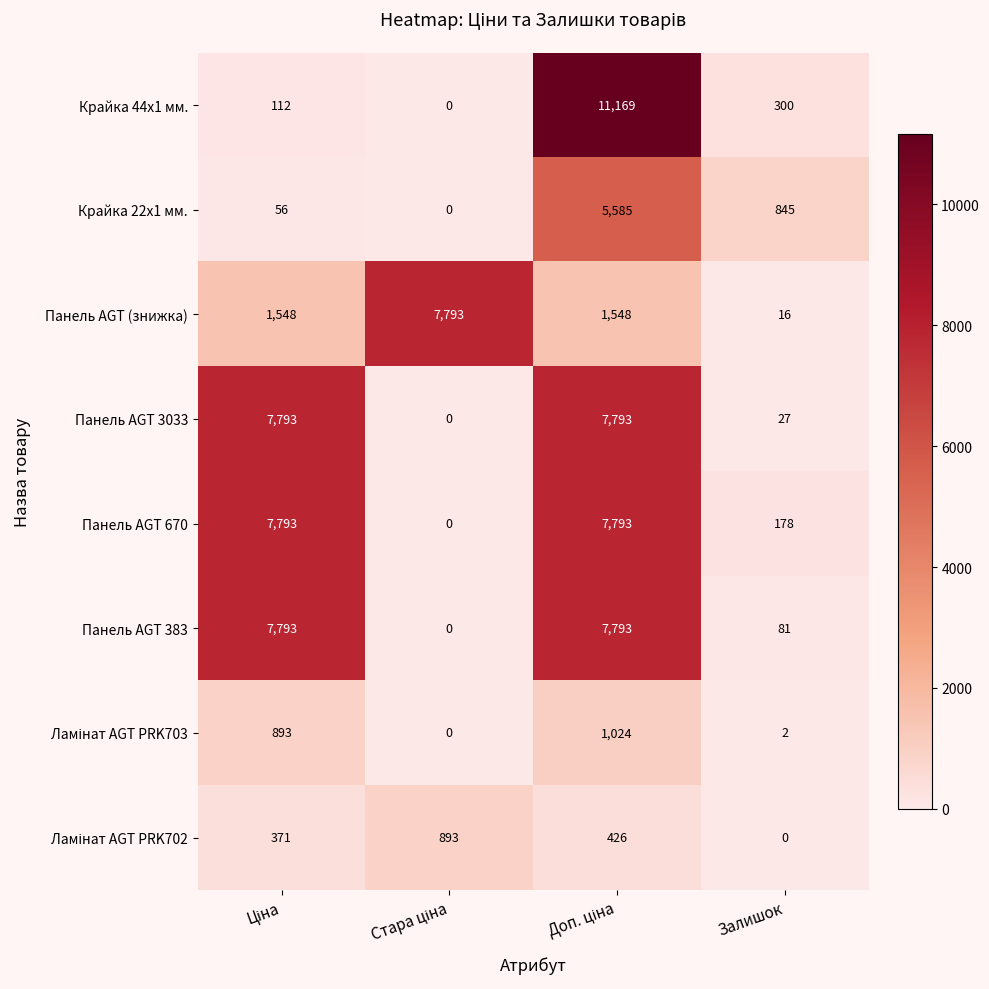

Which series has the largest total across all categories?

Панель AGT 670